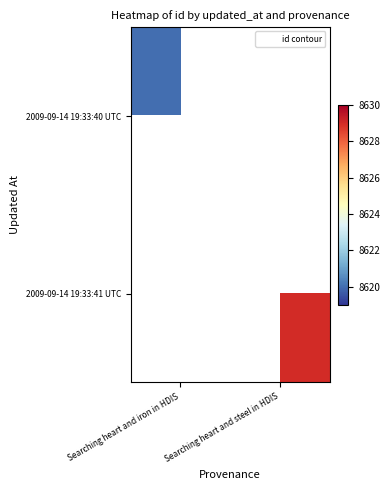

At how many categories does at least one series exceed 8622?

1